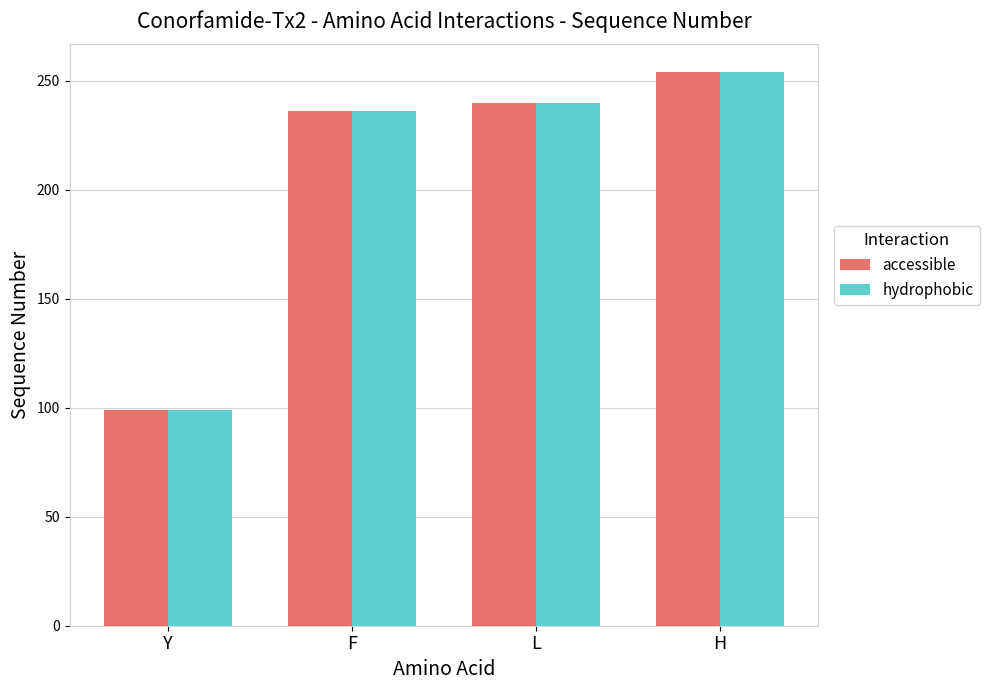

At which label does hydrophobic reach its minimum?

Y